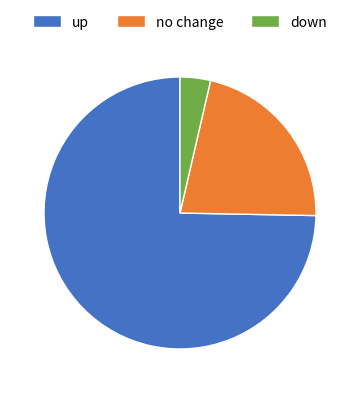

What is the majority slice?

up